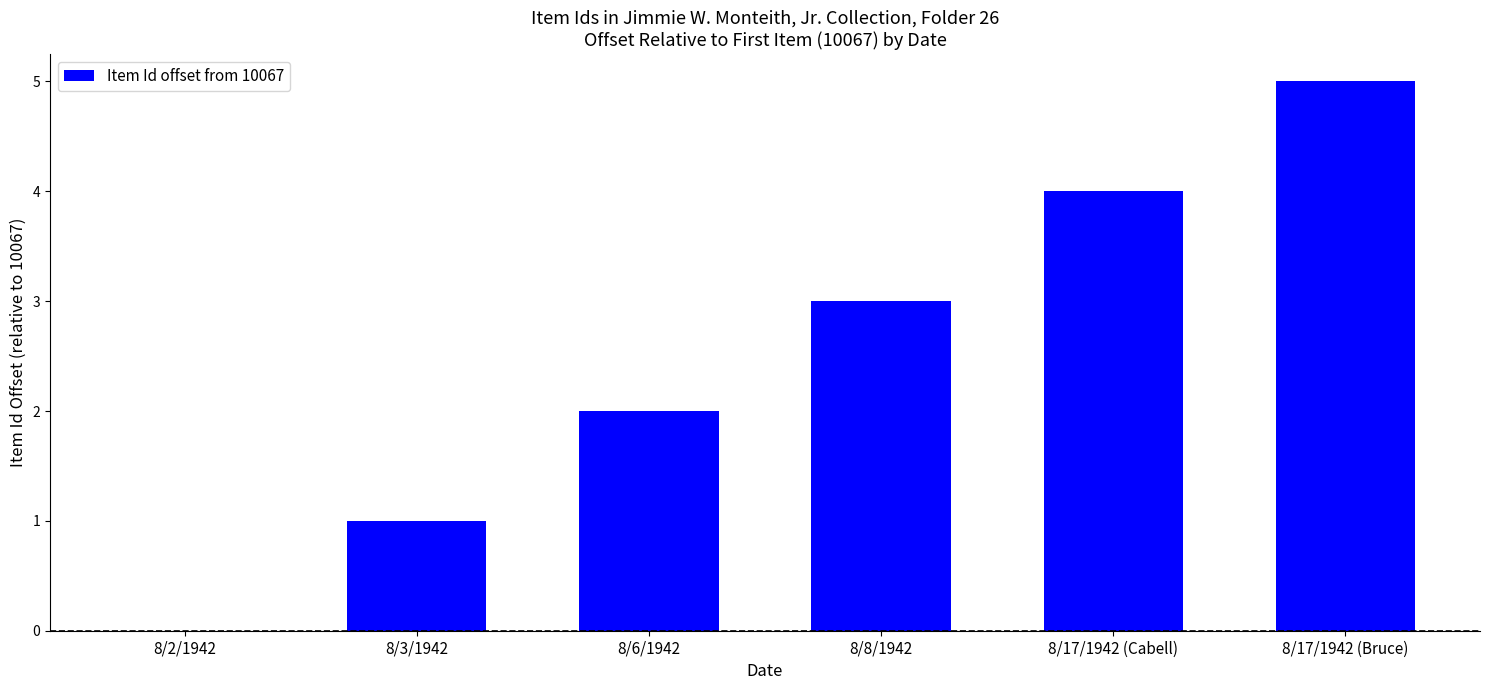

What is the sum of all values?

15